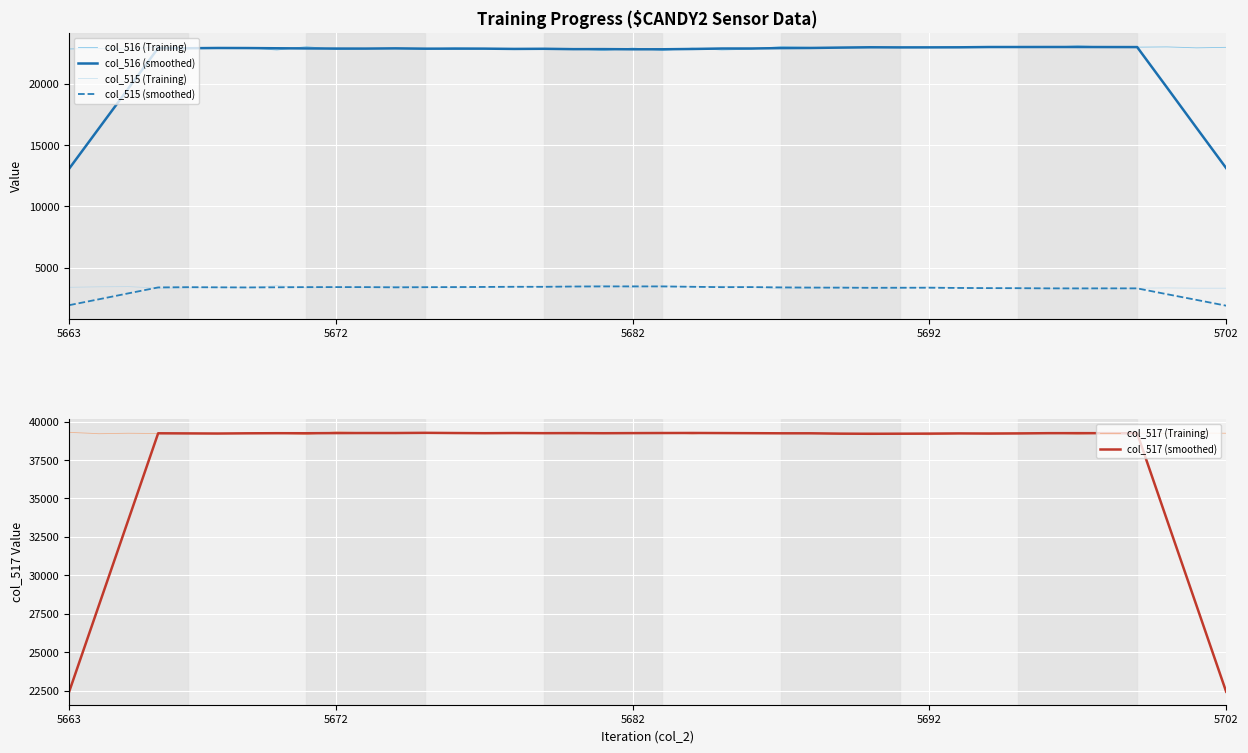

At which category is the sum across all series the highest?

32